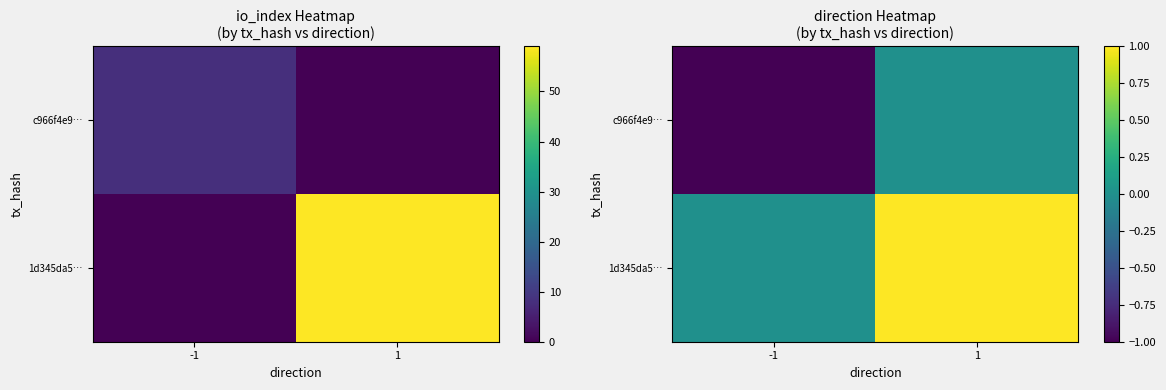

At which category does the chart reach its minimum across all series?

-1